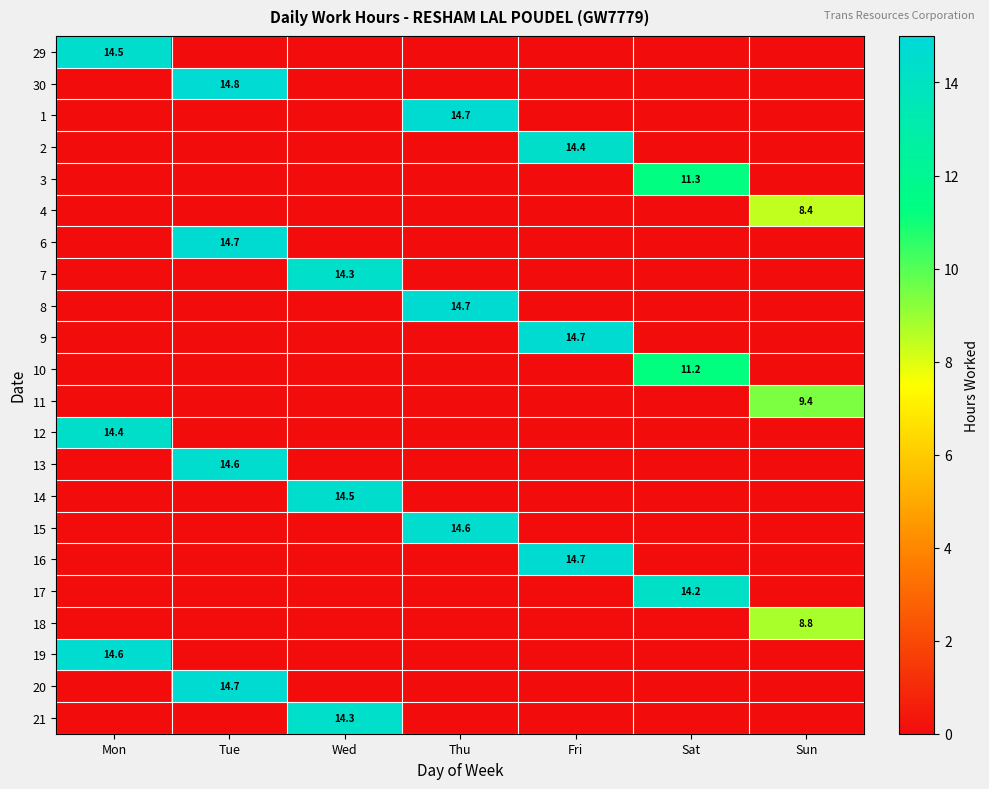

The 21 series shows 14.3 at Wed. True or false?

True